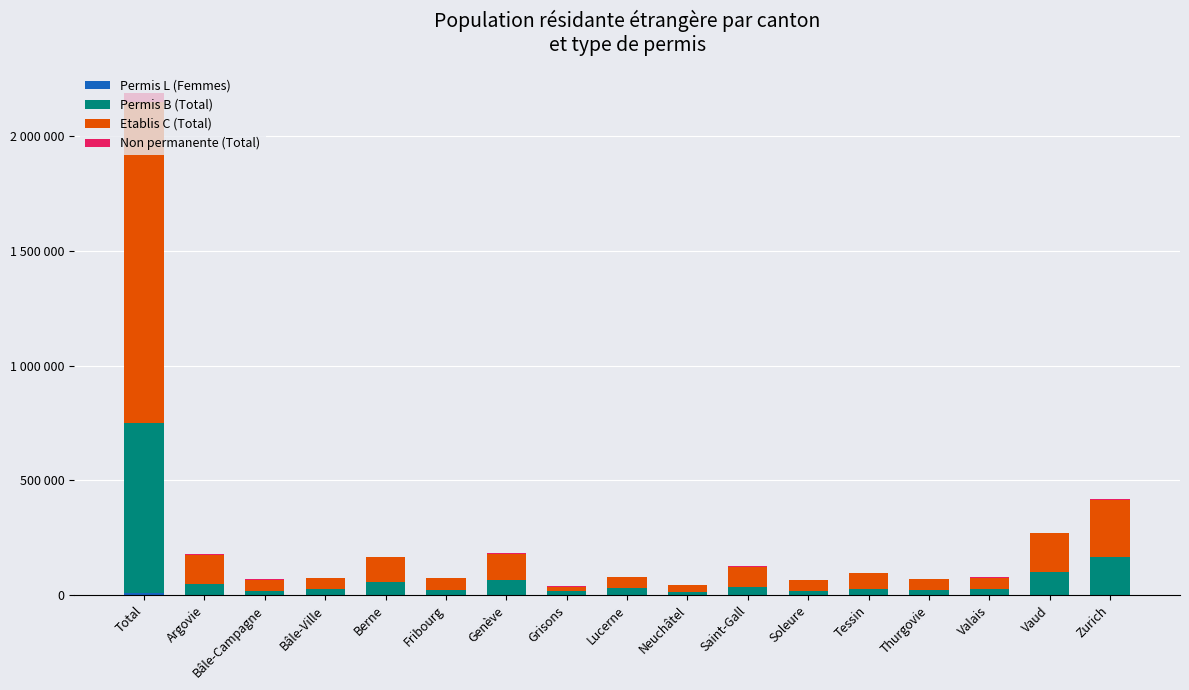

What position from the left is Vaud?

16